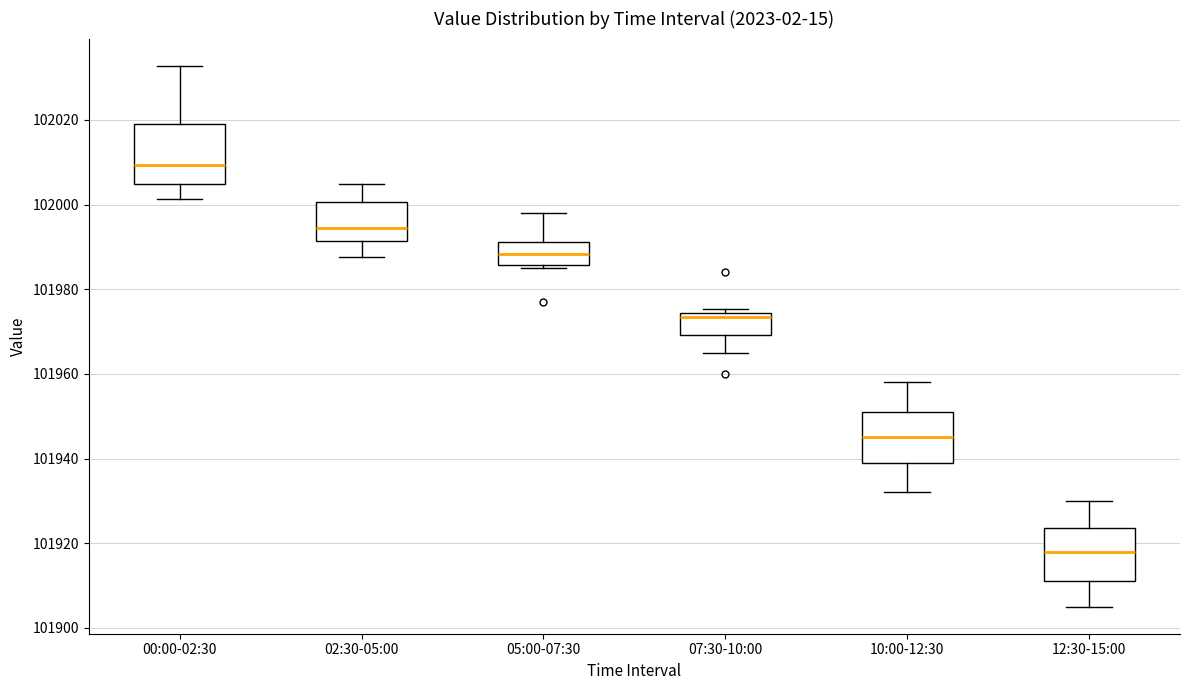

Where is the lower edge of the box for 00:00-02:30 on the y-axis? The values are not printed on the chart, so give them approximately, as read against the axis.

102004